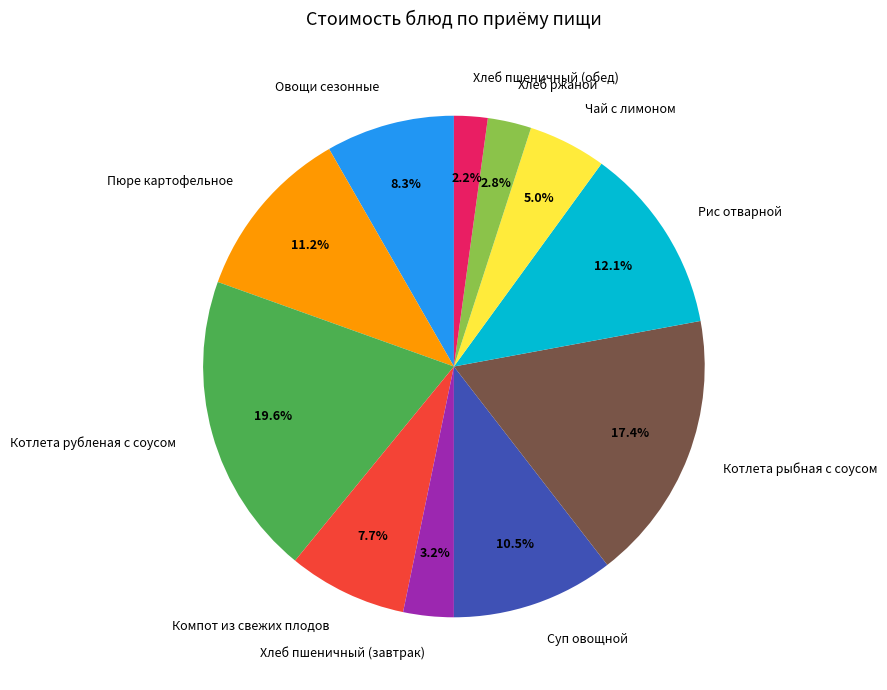

Is there any slice that represents more than half of the pie?

No